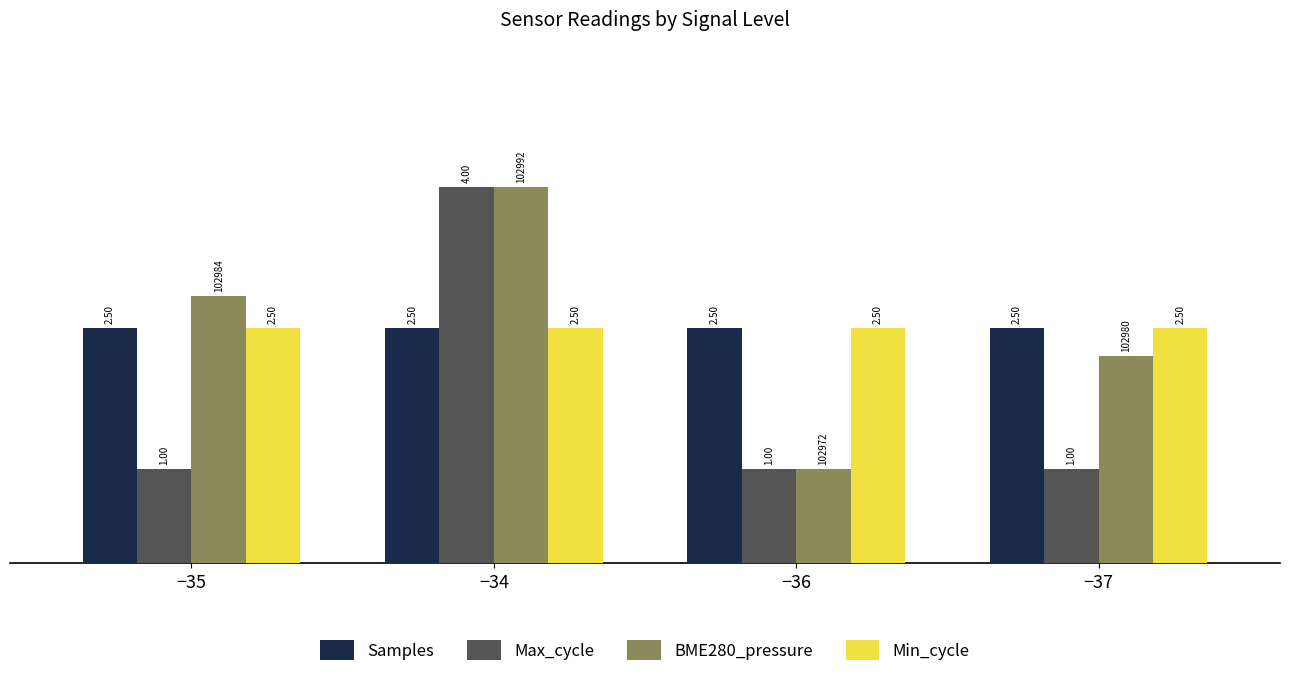

What is the average value of the Max_cycle series?

1.8